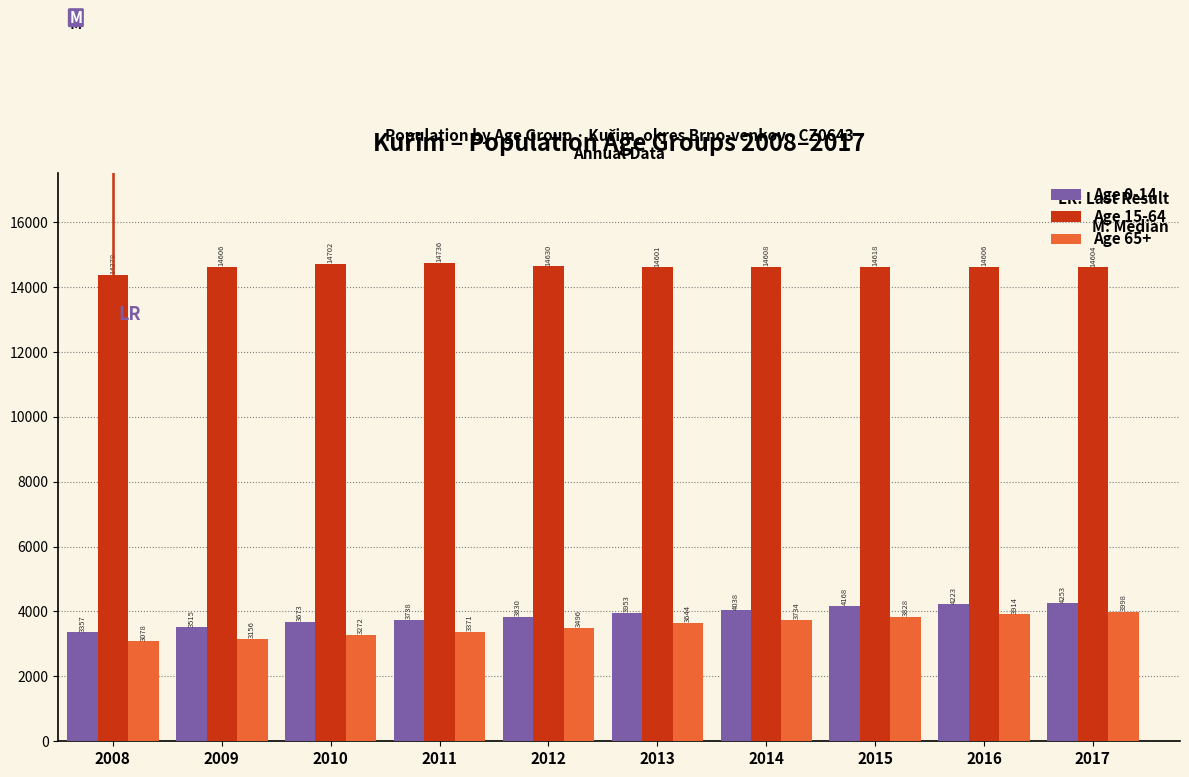

Reading right to left, transcribe all the data shown in this chart.

Age 0-14: 4253	4223	4168	4038	3953	3830	3738	3673	3515	3357
Age 15-64: 14604	14606	14618	14608	14601	14630	14736	14702	14606	14378
Age 65+: 3998	3914	3828	3734	3644	3496	3371	3272	3156	3078